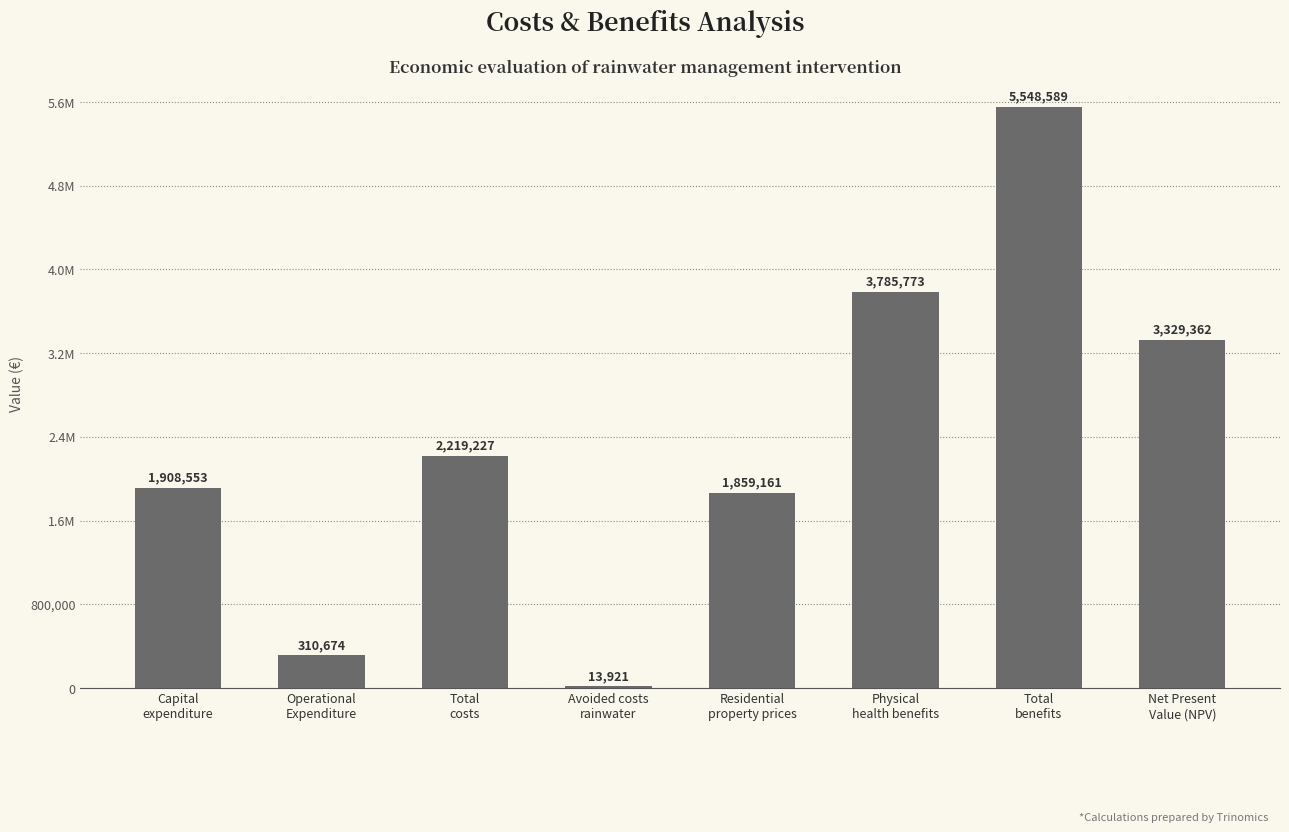

Reading left to right, what are all the values shown in this chart?

1908553	310674	2219227	13921	1859161	3785773	5548589	3329362